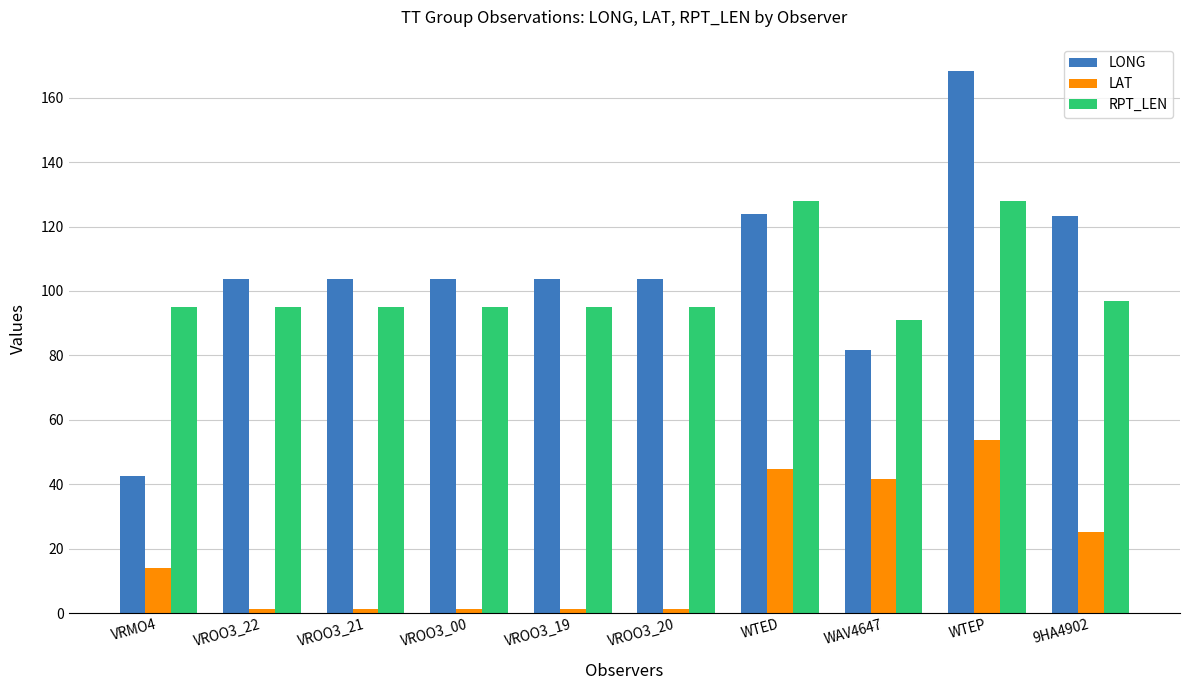

What is the sum of the LAT values at VROO3_00 and VRMO4?

15.2